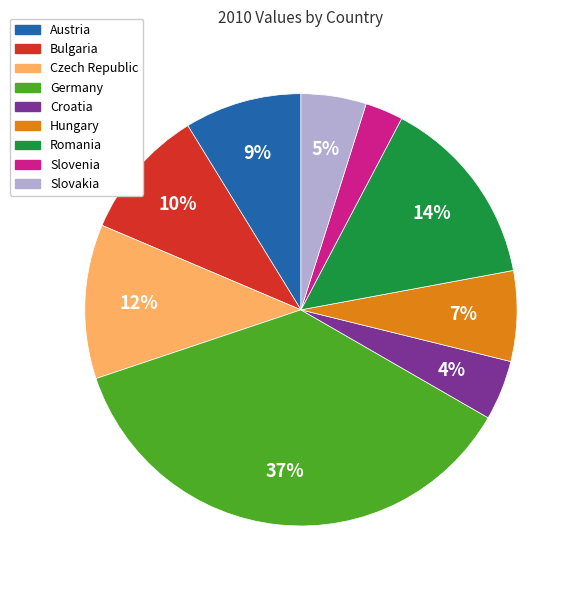

Is there a majority slice in this chart?

No